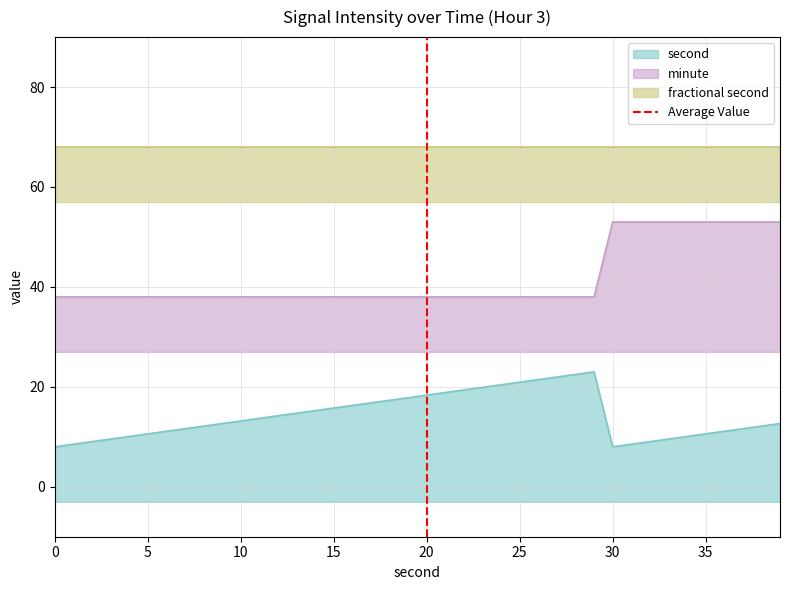

Which has a higher value, 20 or 20?

20